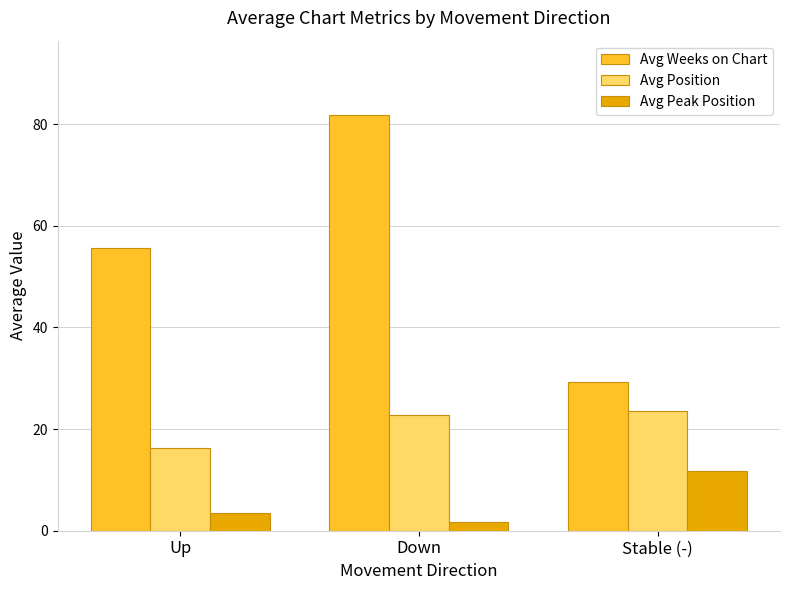

What are all the series names shown in the legend?

Avg Weeks on Chart, Avg Position, Avg Peak Position